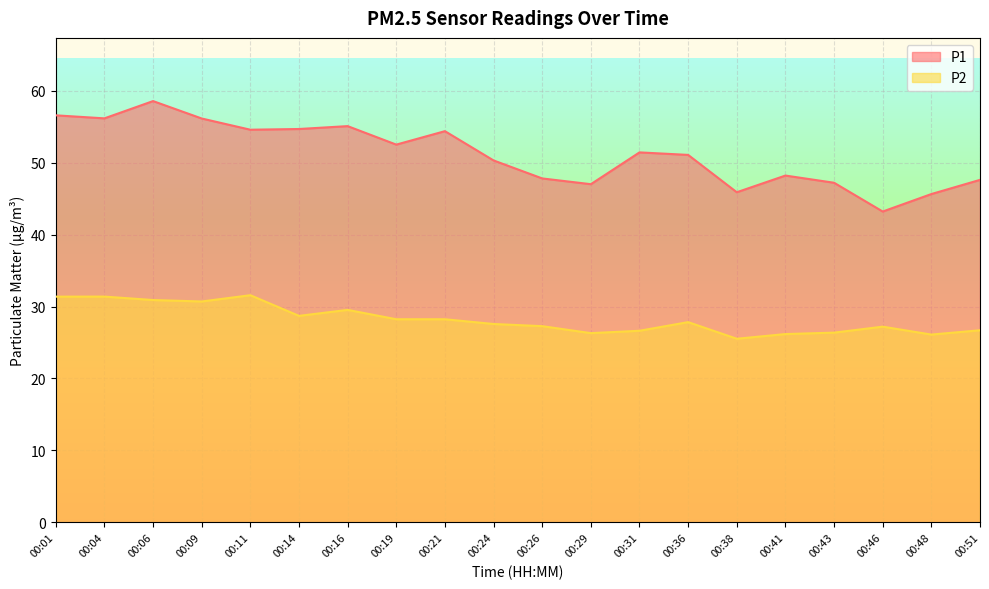

Rank the categories by P2 value from highest to lowest.

00:11, 00:04, 00:01, 00:06, 00:09, 00:16, 00:14, 00:19, 00:21, 00:36, 00:24, 00:26, 00:46, 00:51, 00:31, 00:43, 00:29, 00:41, 00:48, 00:38